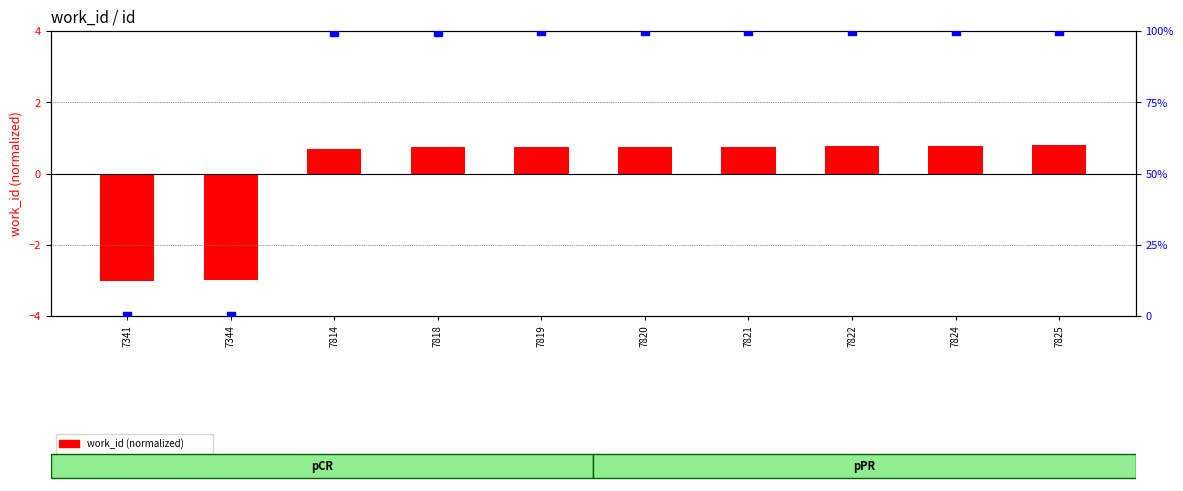

At how many categories does at least one series exceed 30?

8